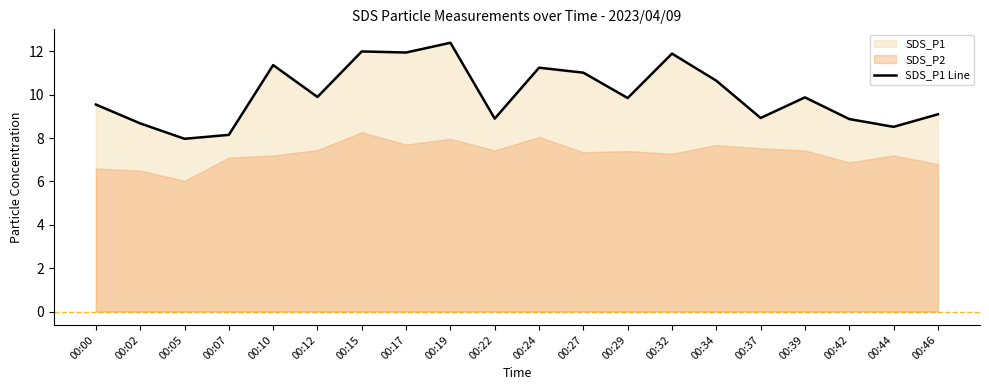

What is the value of the 3rd point from the left?

8.0